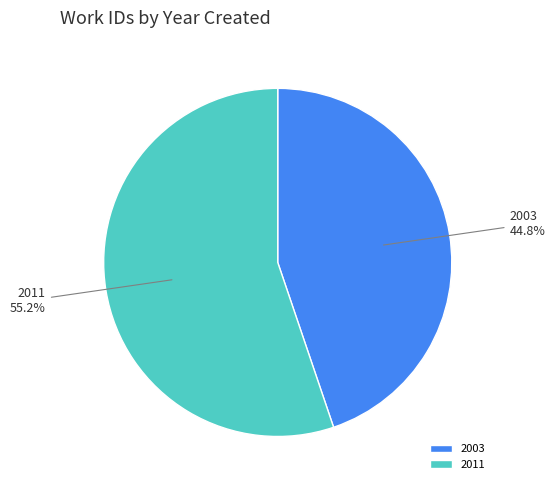

True or false: 2011 accounts for 55% of the total.

True